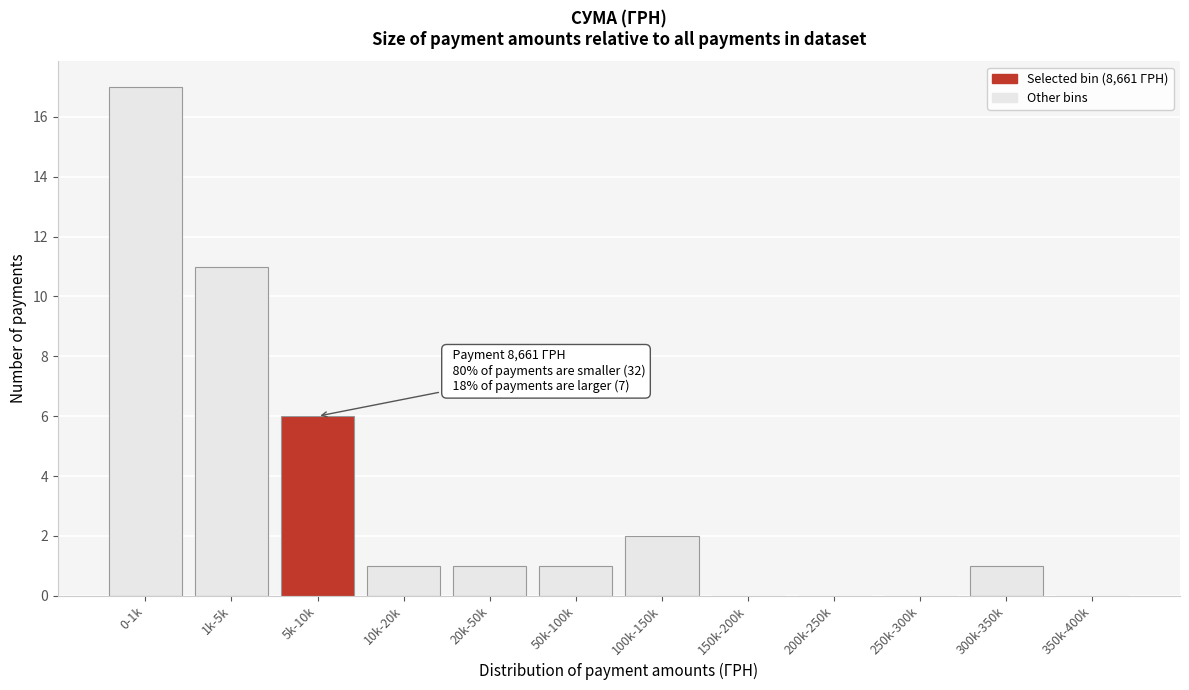

Reading left to right, list all the values displayed in this chart.

0-1k=17	1k-5k=11	5k-10k=6	10k-20k=1	20k-50k=1	50k-100k=1	100k-150k=2	150k-200k=0	200k-250k=0	250k-300k=0	300k-350k=1	350k-400k=0